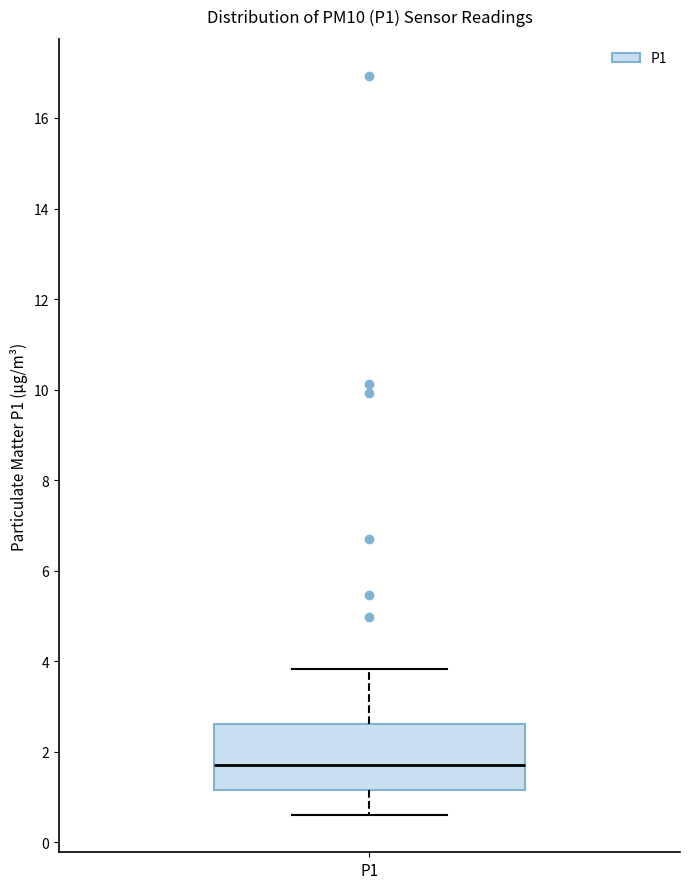

Where does the upper whisker of the box for P1 end on the y-axis? The values are not printed on the chart, so give them approximately, as read against the axis.

3.8